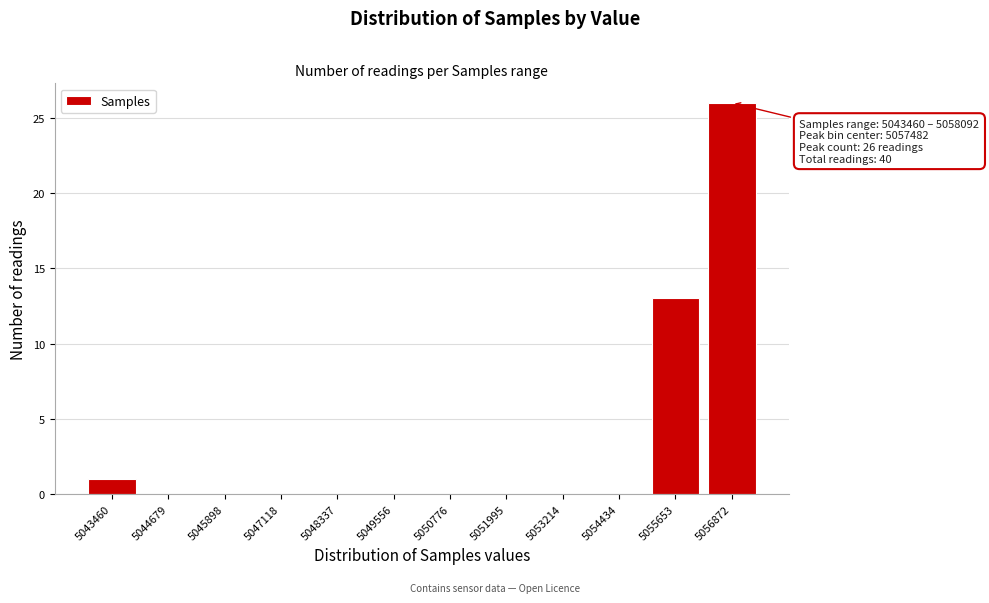

Reading right to left, what are all the values shown in this chart?

5056872=26	5055653=13	5054434=0	5053214=0	5051995=0	5050776=0	5049556=0	5048337=0	5047118=0	5045898=0	5044679=0	5043460=1